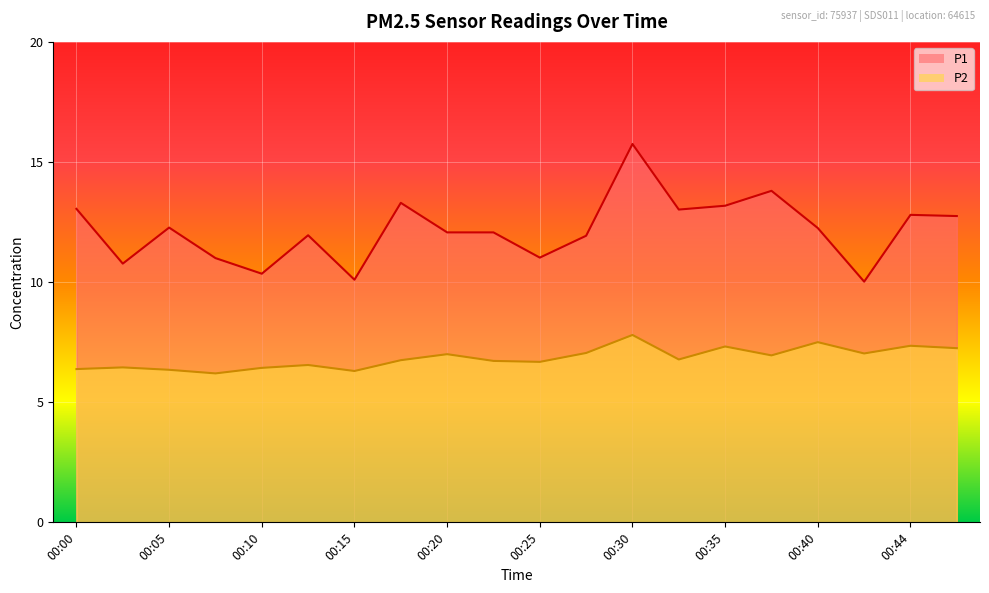

Which category has the lowest value across all series?

00:08